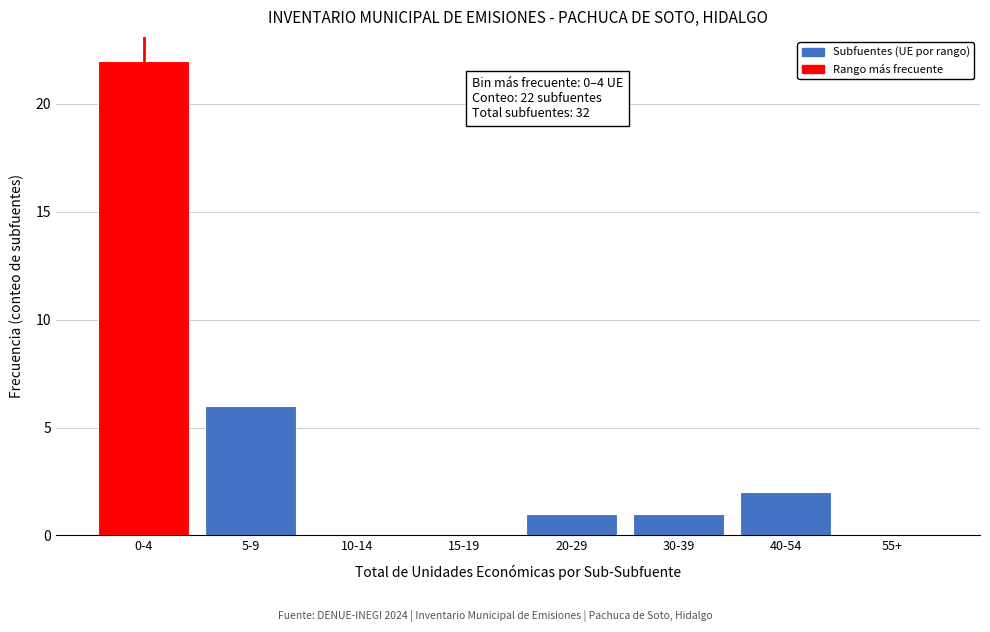

Reading left to right, transcribe all the data shown in this chart.

0-4=22	5-9=6	10-14=0	15-19=0	20-29=1	30-39=1	40-54=2	55+=0